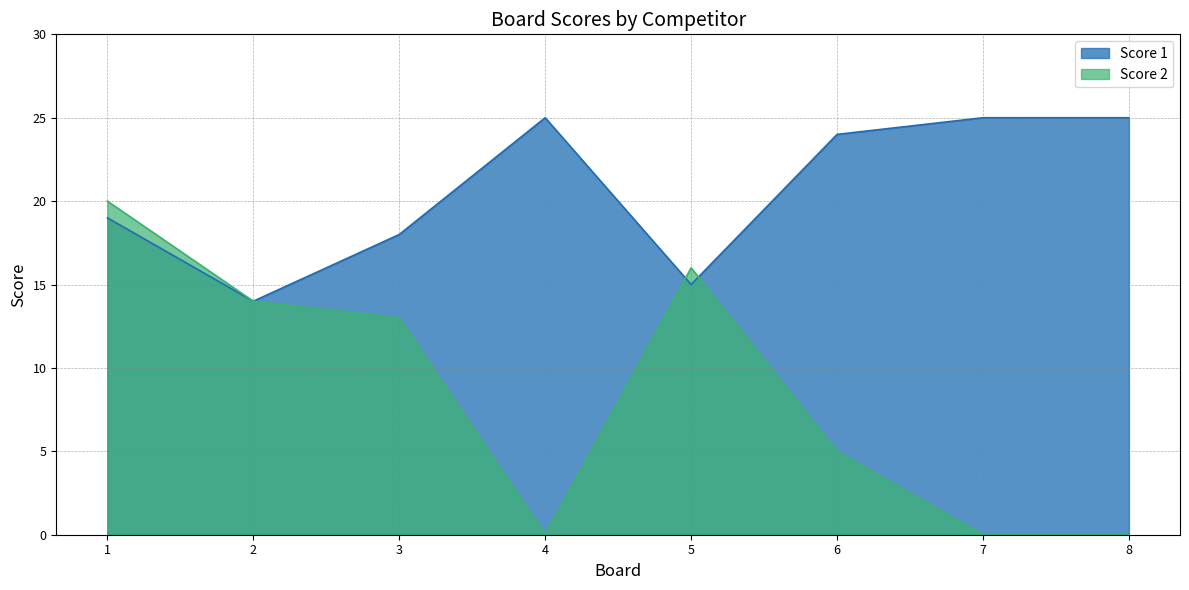

At which category does the chart reach its minimum across all series?

4